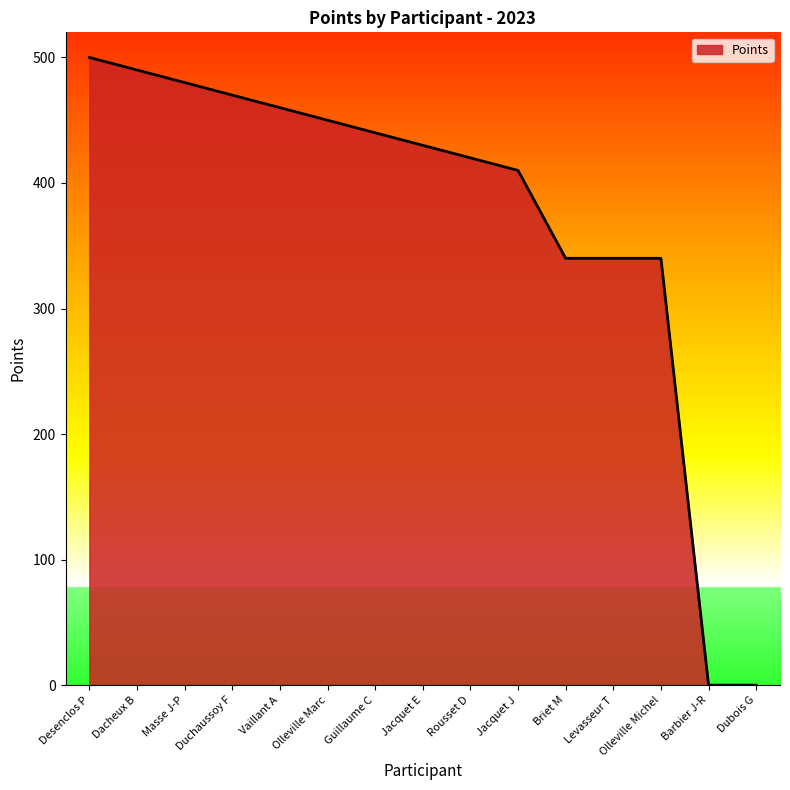

What position from the left is Barbier J-R?

14